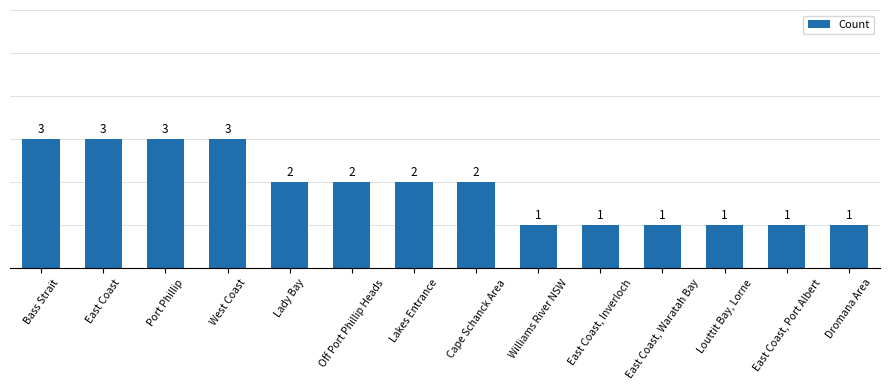

How many values are below 2?

6